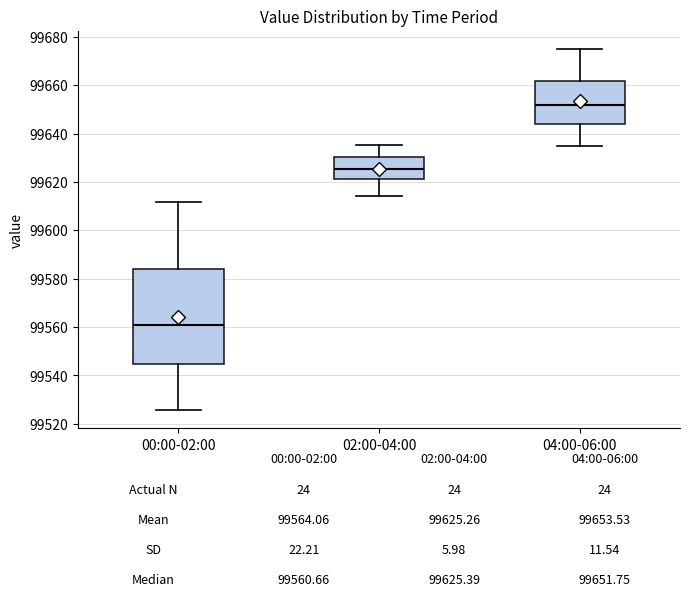

Comparing the boxes themselves (not the whiskers), which one is the tallest?

00:00-02:00